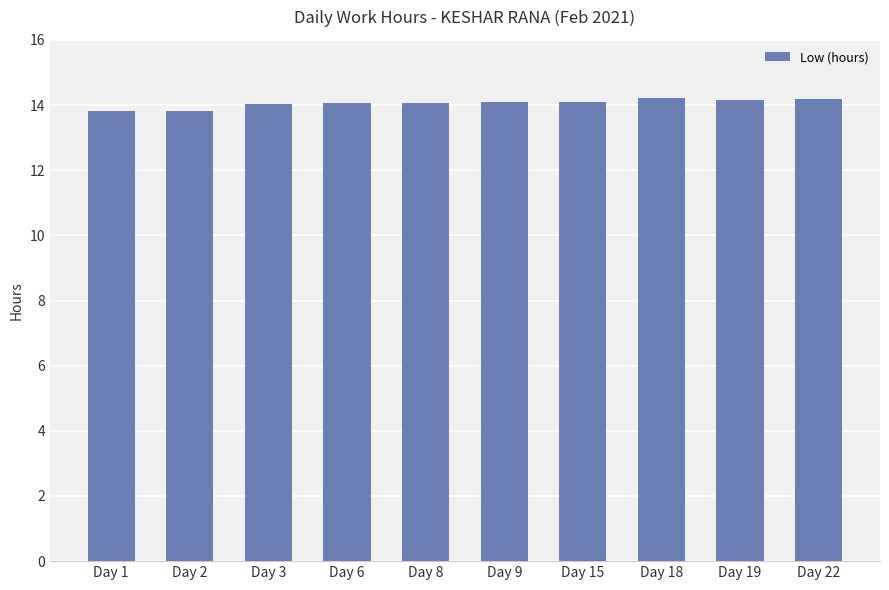

True or false: the data shows 25.1 at Day 3.

False